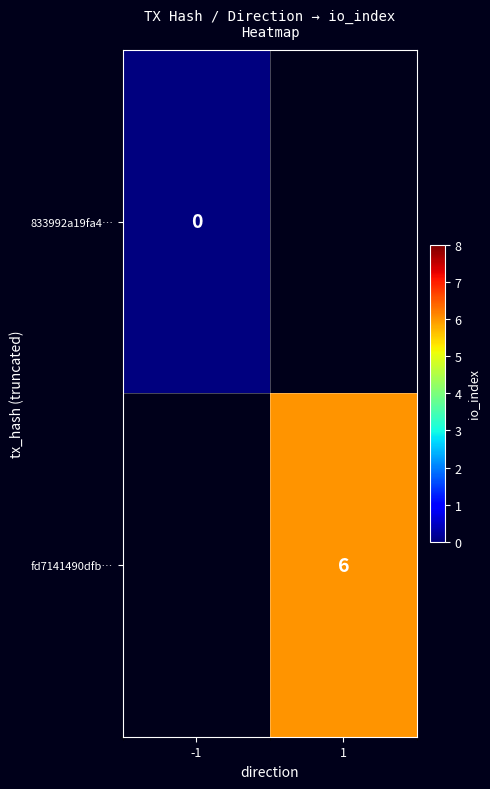

Is it true that fd7141490dfb… equals 6 at 1?

True